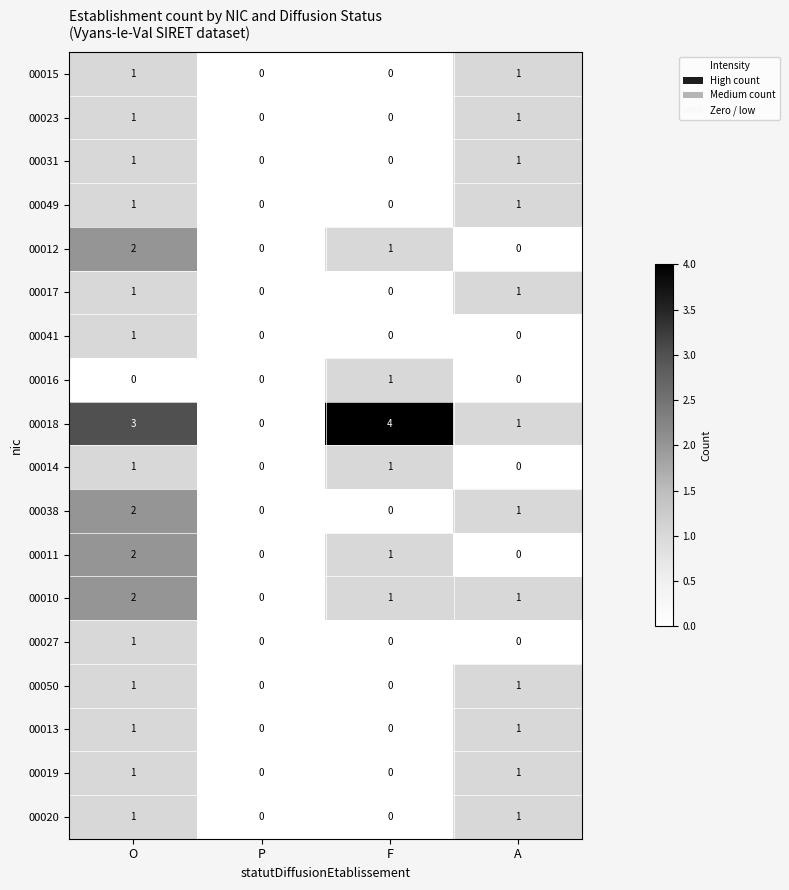

Is it true that 00015 equals 1 at O?

True